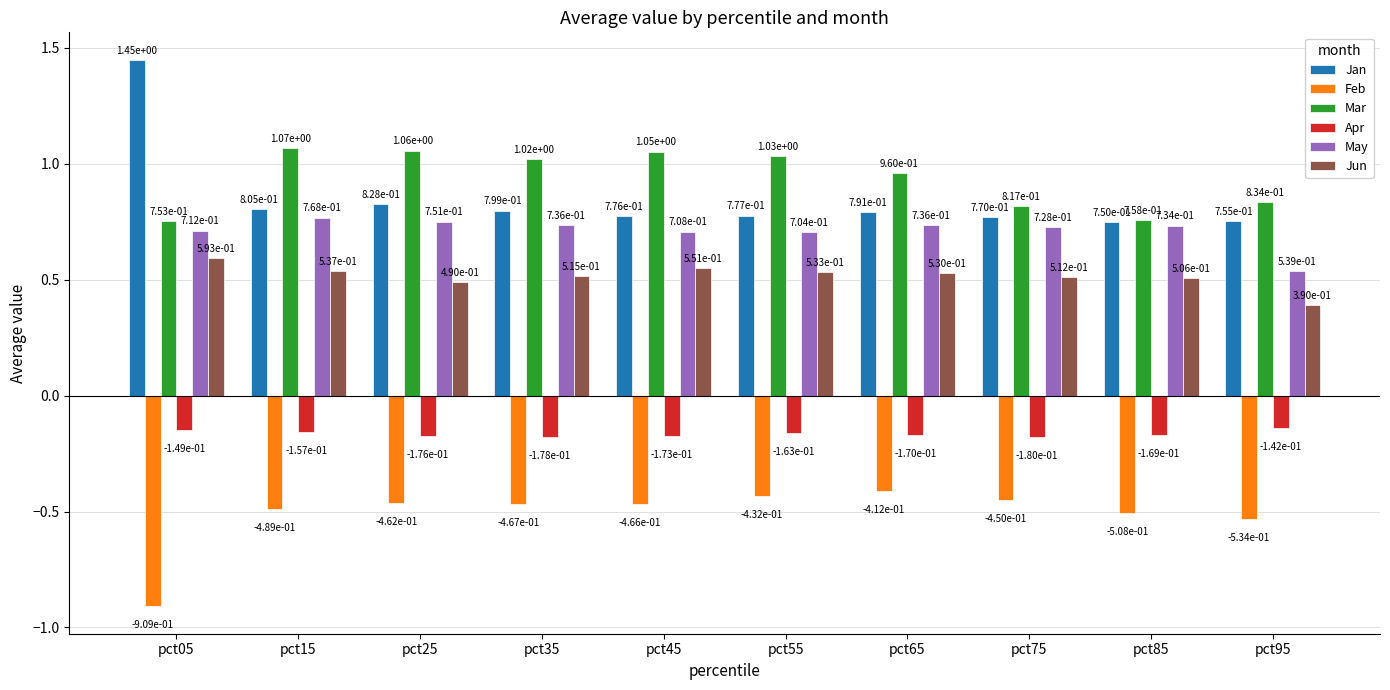

At which category does the chart reach its peak across all series?

pct05